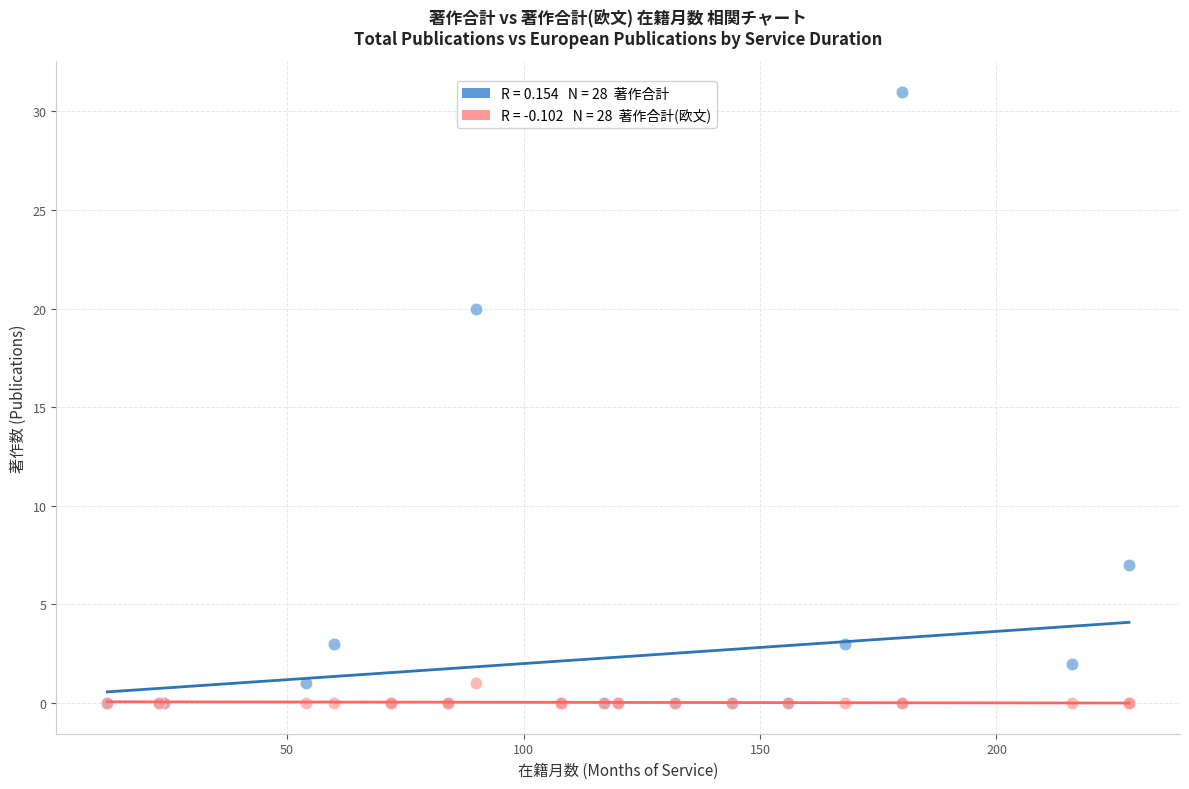

Across all series, what Y value is closest to 15?

20